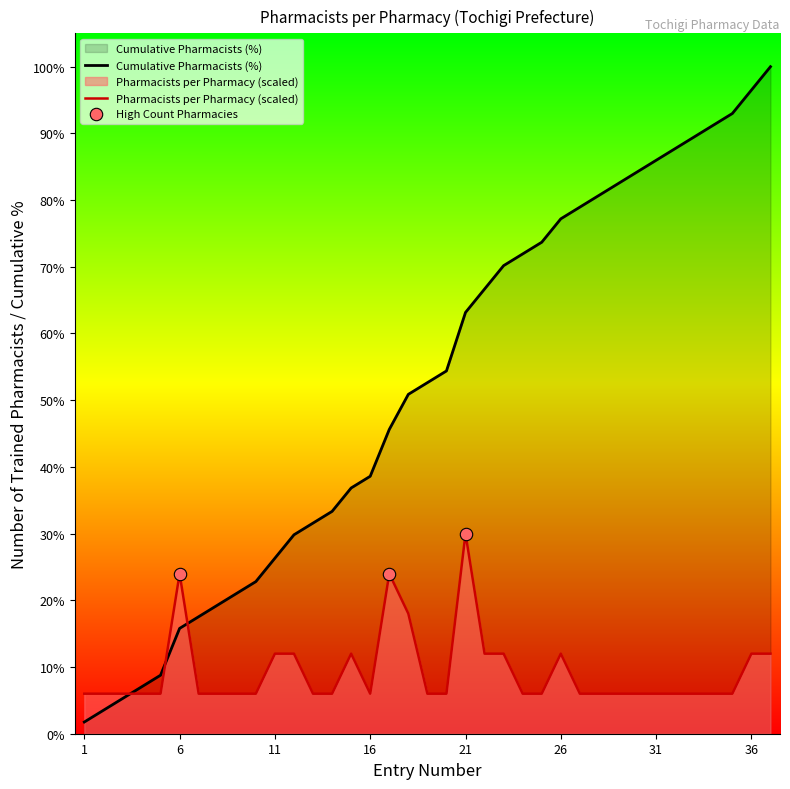

Which series reaches the maximum Y coordinate?

Entry Number (col_1)